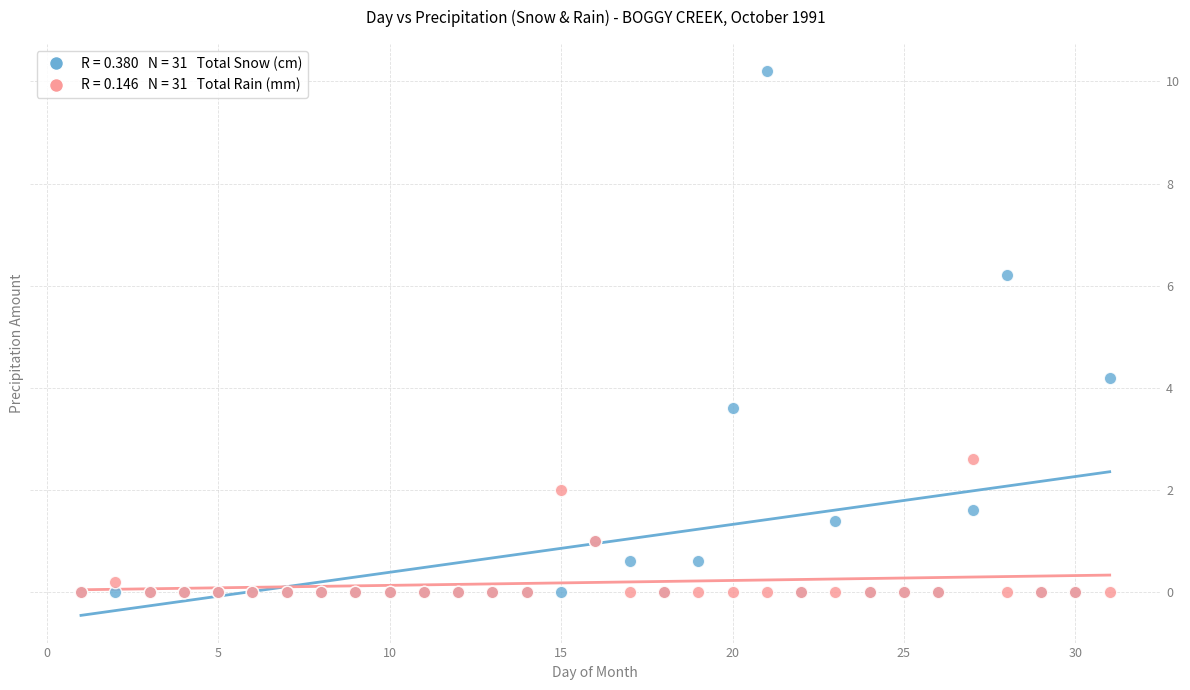

Across all series, what Y value is closest to 5?

4.2